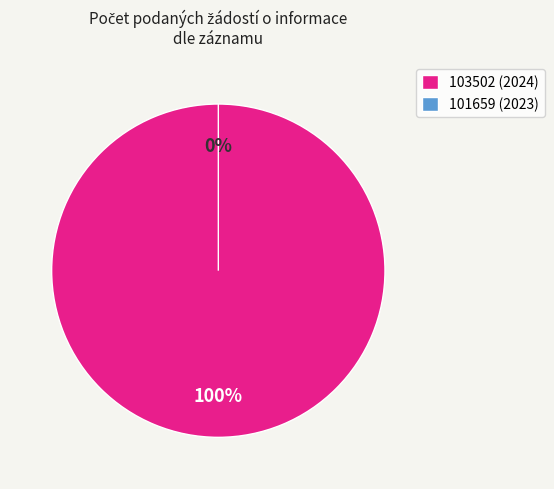

Which category has the smallest portion of the pie?

101659 (2023)